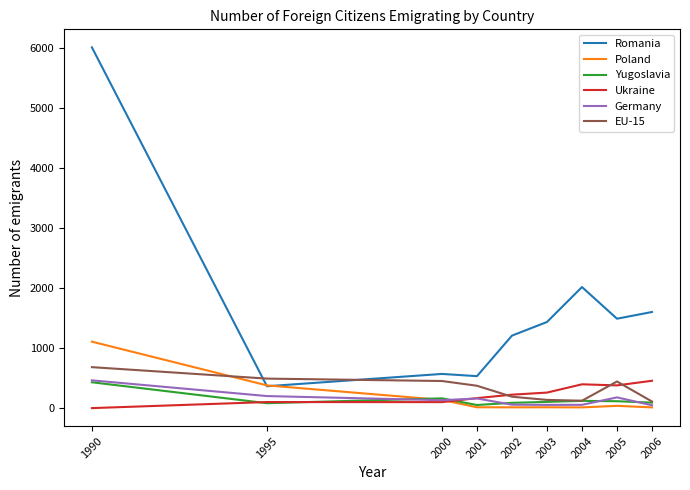

Is the value of EU-15 at 2006 greater than the value of Yugoslavia at 1990?

No